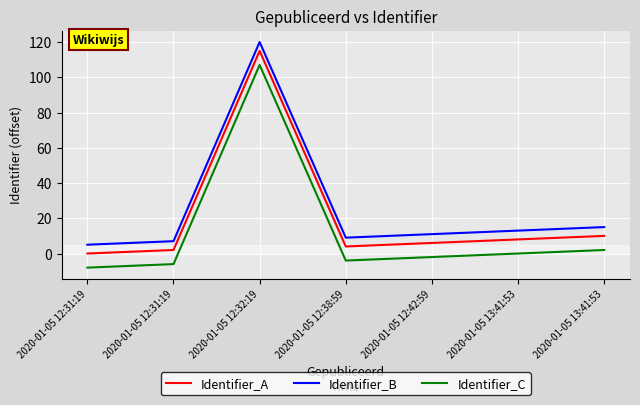

Which series changed the most between 2020-01-05 12:32:19 and 2020-01-05 12:42:59?

Identifier_A